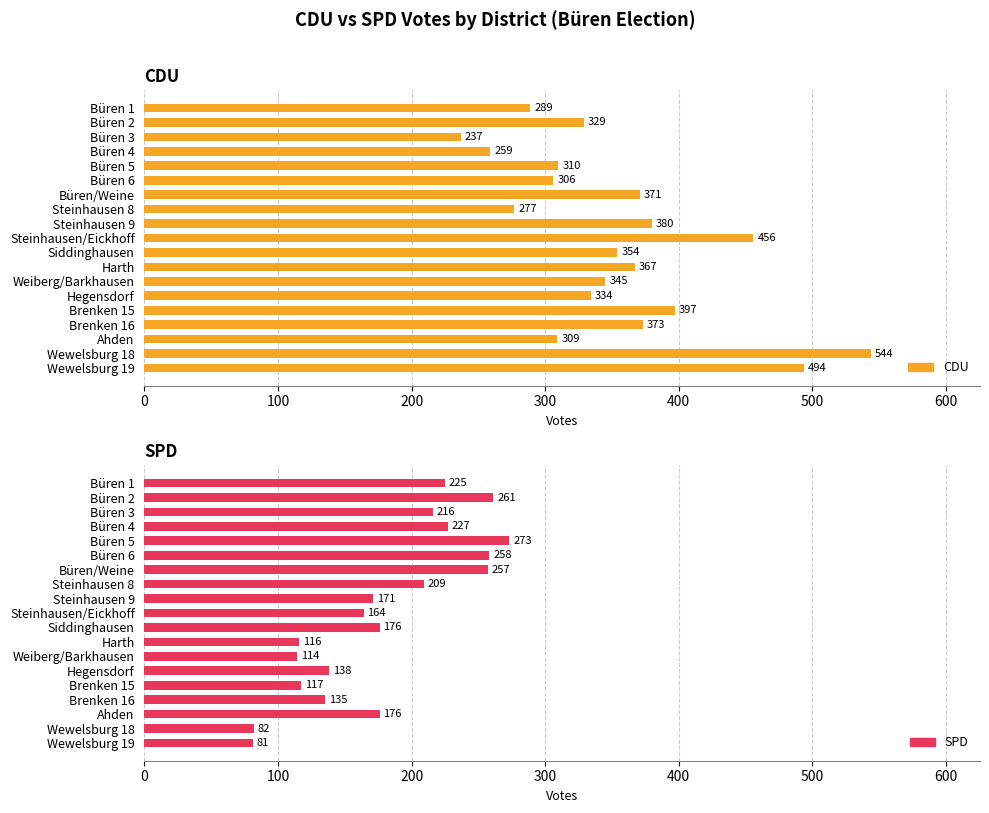

Read the SPD value at Harth, to the nearest 5.

115